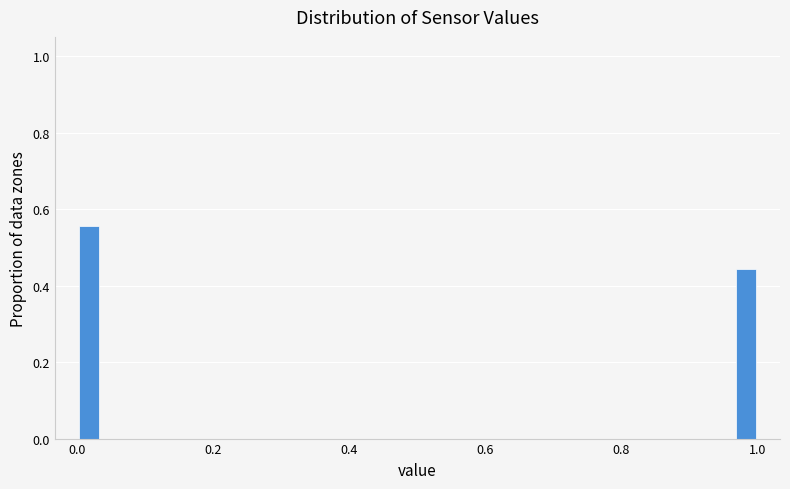

Around what value on the x-axis is the tallest bar? Give the approximate position of its centre, as read against the axis.

0.02